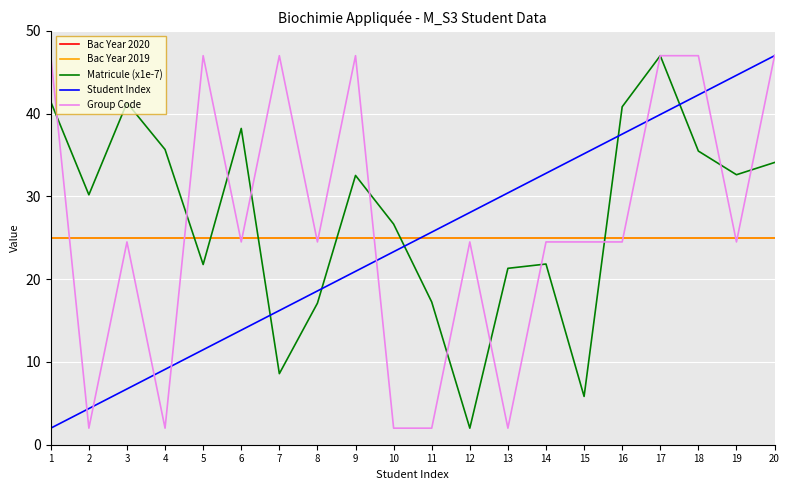

At 17, list the series in order from largest to smallest.

Matricule (x1e-7), Group Code, Student Index, Bac Year 2020, Bac Year 2019